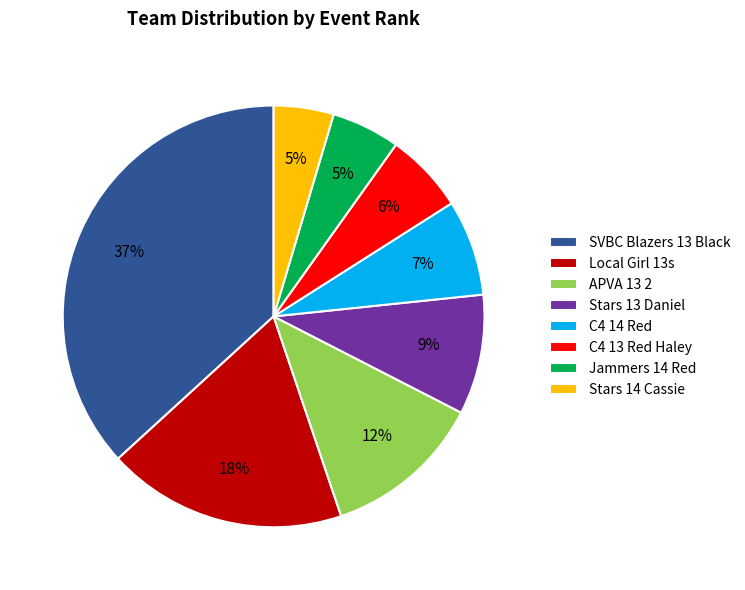

True or false: Jammers 14 Red accounts for 1% of the total.

False